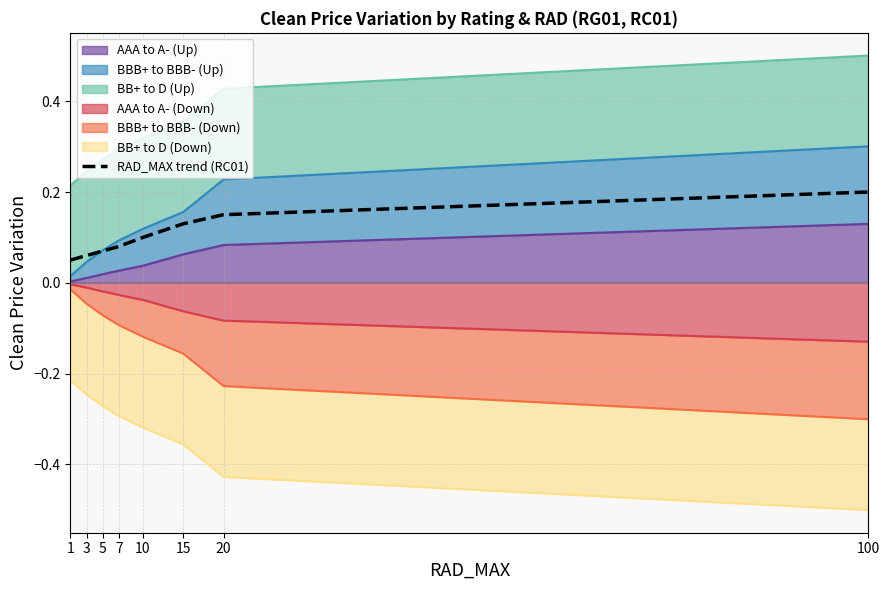

Reading left to right, transcribe all the data shown in this chart.

1=0.1	3=0.1	5=0.1	7=0.1	10=0.1	15=0.1	20=0.1	100=0.2